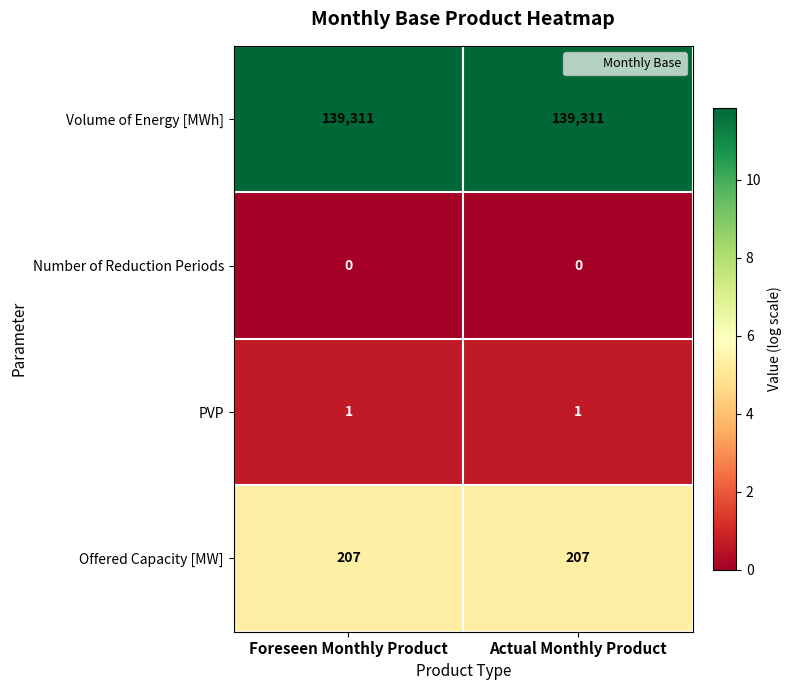

What is the maximum value for Offered Capacity [MW]?

207